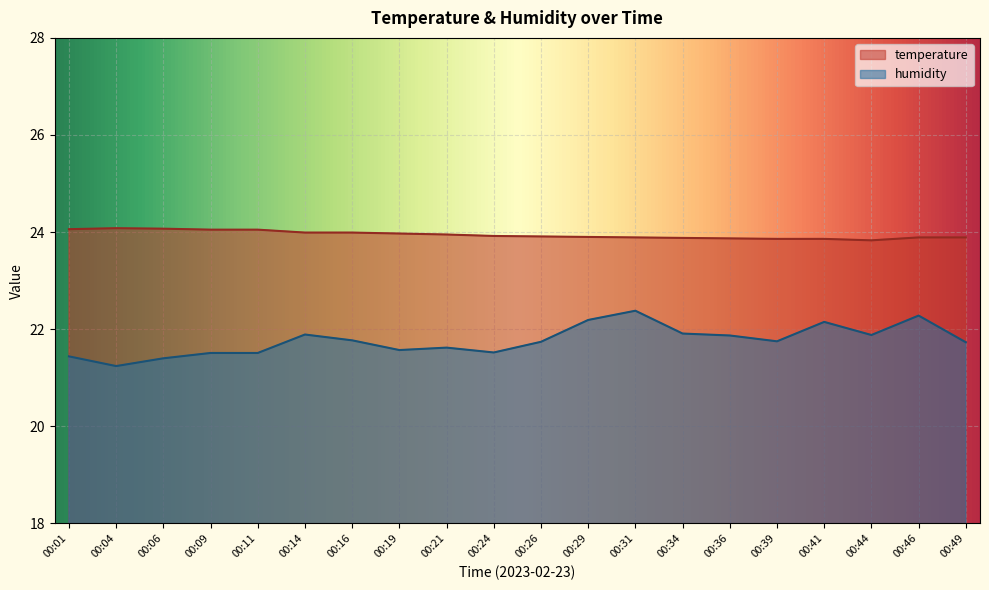

How many series are shown in this chart?

2